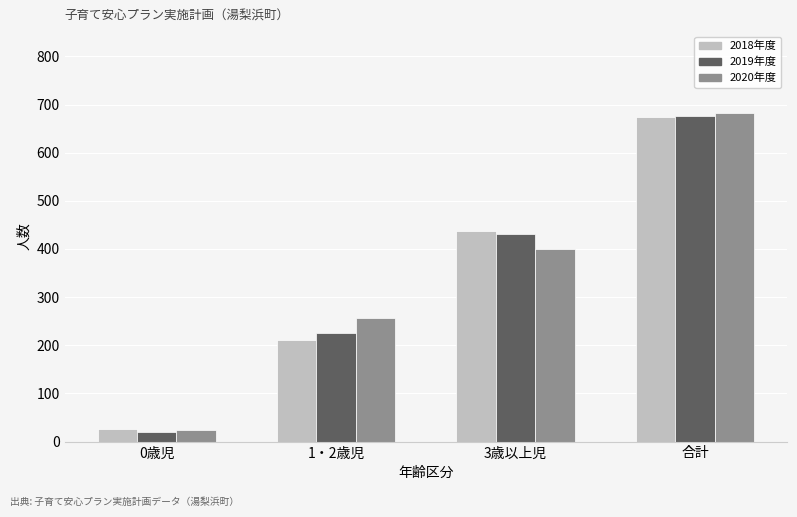

Which category has the lowest value across all series?

0歳児